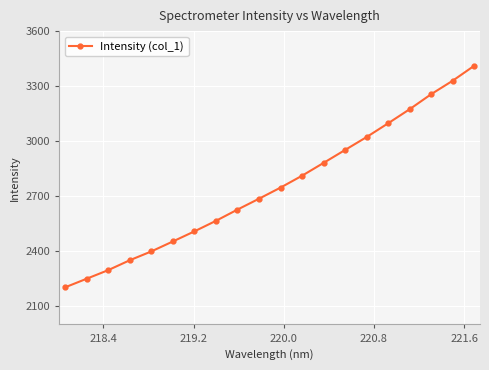

Reading left to right, extract all data points from this chart.

2202.4	2249.3	2296.2	2350.1	2398.3	2452.6	2507.6	2565.1	2626.5	2685.8	2746.5	2811.4	2881.4	2952.1	3022.5	3097.6	3174.4	3256.4	3330.0	3411.6